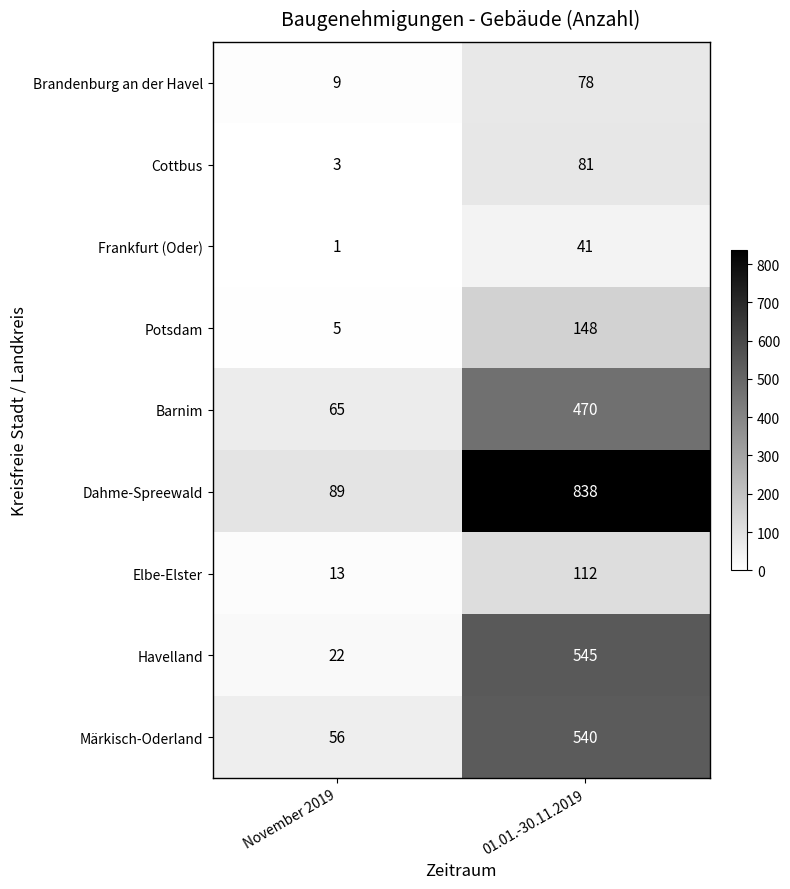

Which label corresponds to the largest value in the chart?

01.01.-30.11.2019